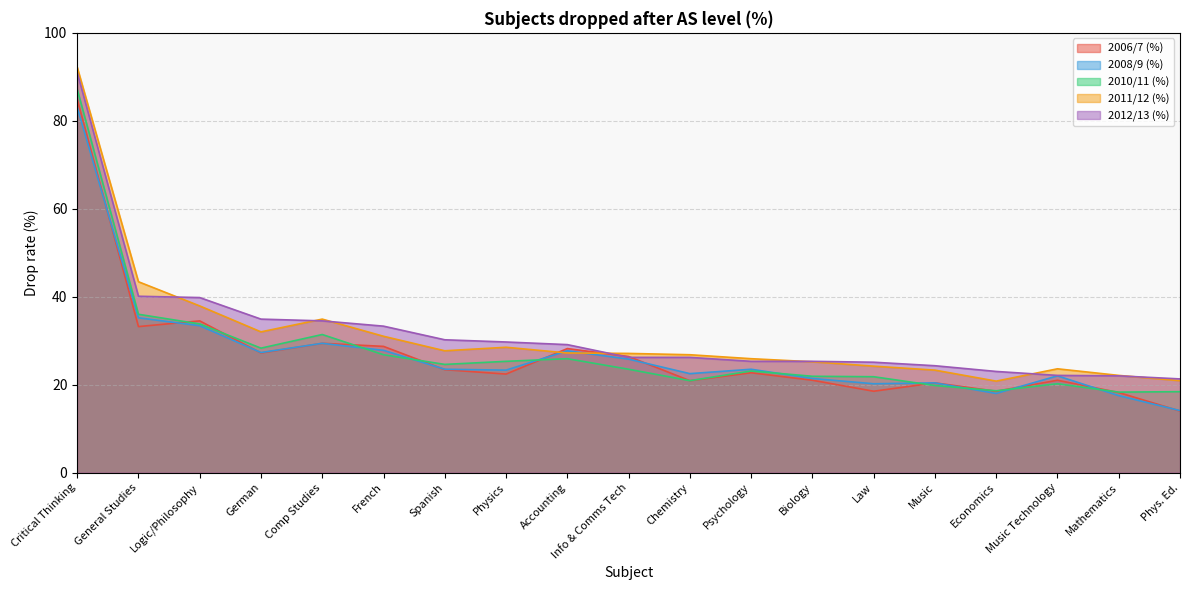

True or false: 2012/13 (%) has more than 0 points higher than both neighbors.

False